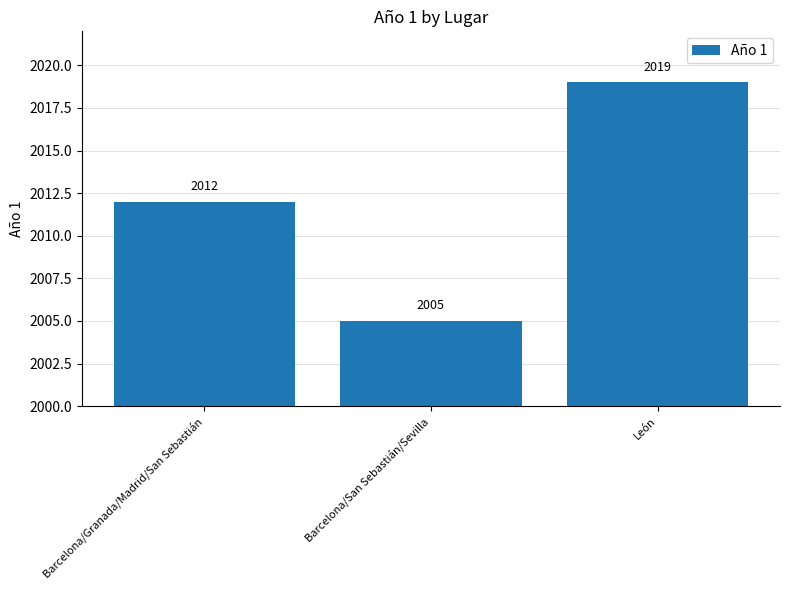

Read the value at Barcelona/Granada/Madrid/San Sebastián.

2012